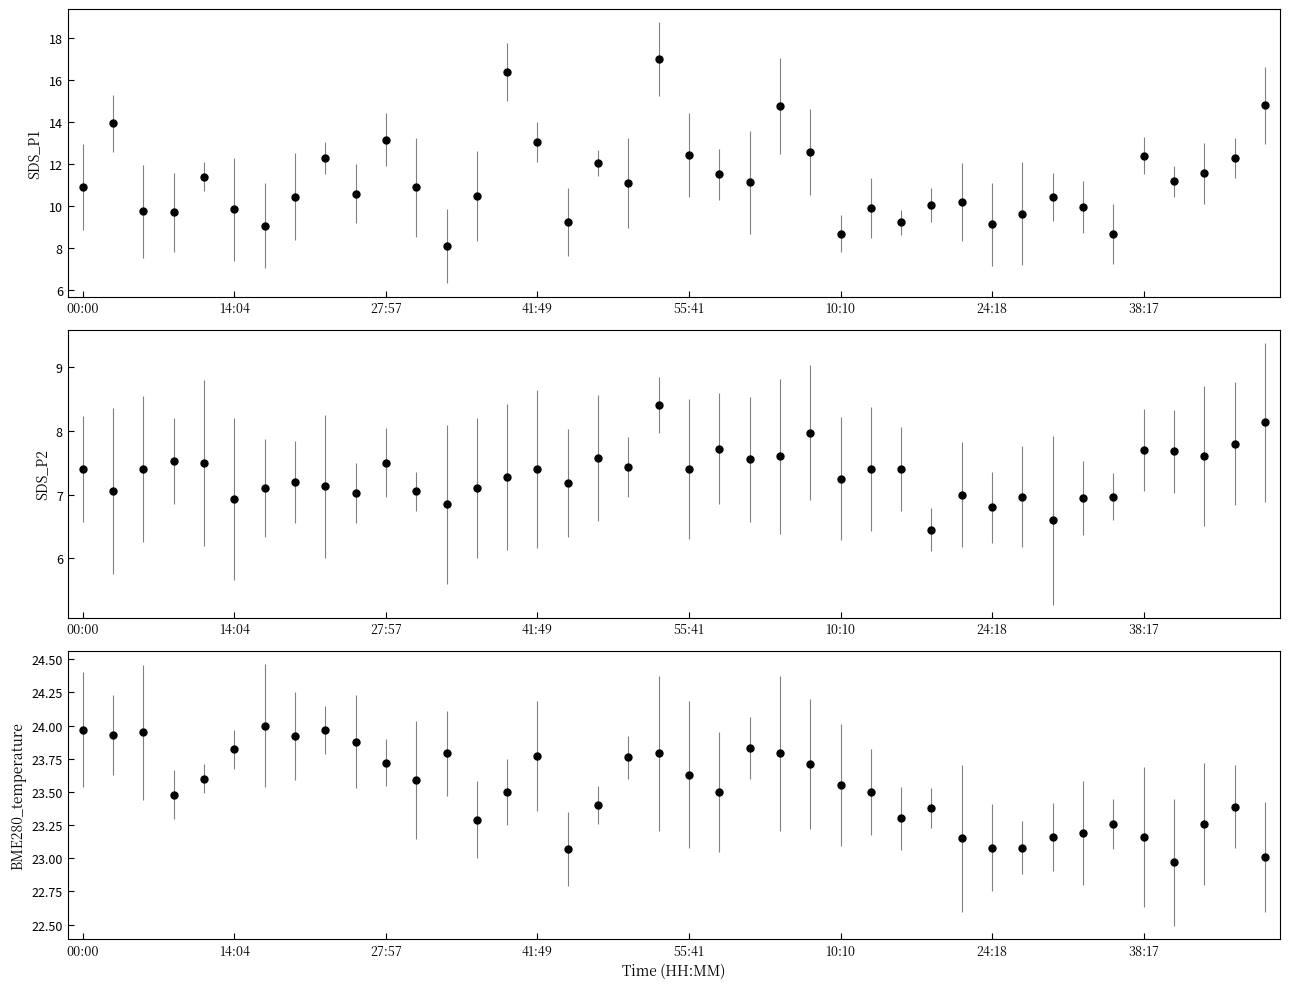

The value of SDS_P1 at 00:00 is 10.9. True or false?

True